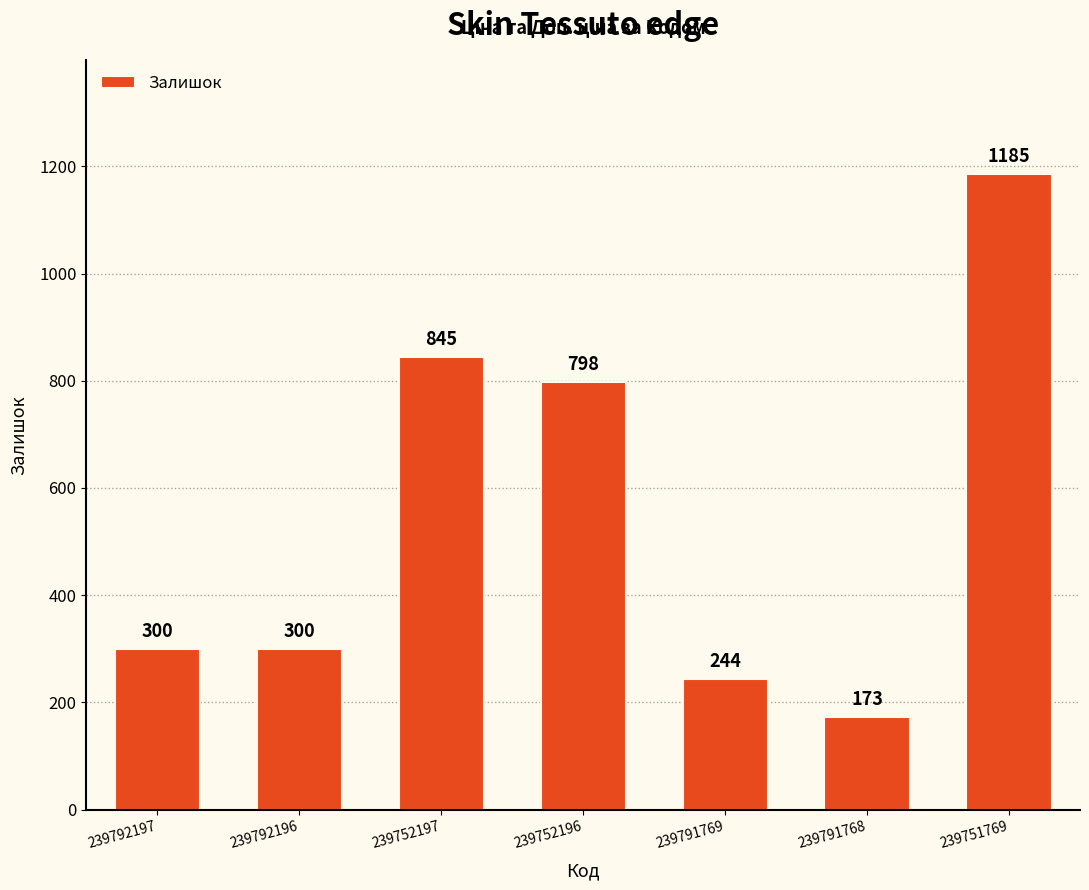

What is the difference between the values at 239791769 and 239791768?

71